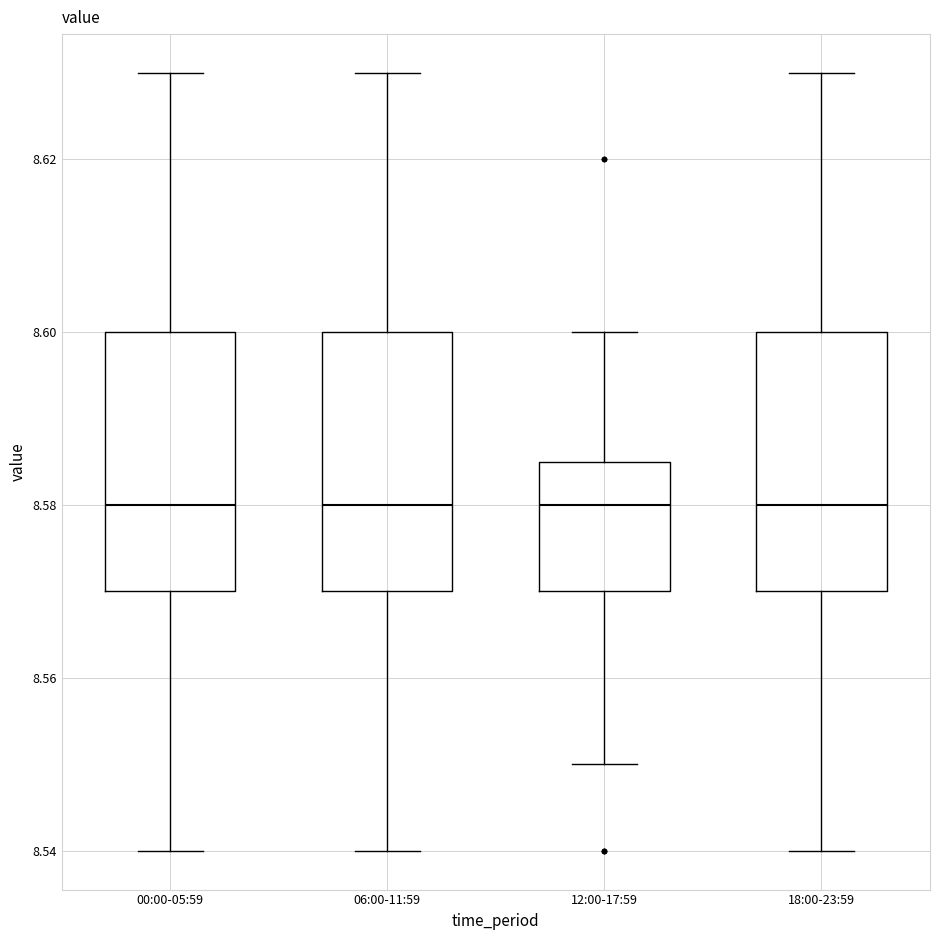

Reading left to right, transcribe this box plot: for each box, give where its median line is, the range the box spans, and where its two whiskers end, as read against the y-axis. The values are not printed on the chart, so give them approximately, as read against the axis.

00:00-05:59: median 8.580, box 8.570 to 8.600, whiskers 8.540 to 8.630
06:00-11:59: median 8.580, box 8.570 to 8.600, whiskers 8.540 to 8.630
12:00-17:59: median 8.580, box 8.570 to 8.586, whiskers 8.550 to 8.600
18:00-23:59: median 8.580, box 8.570 to 8.600, whiskers 8.540 to 8.630